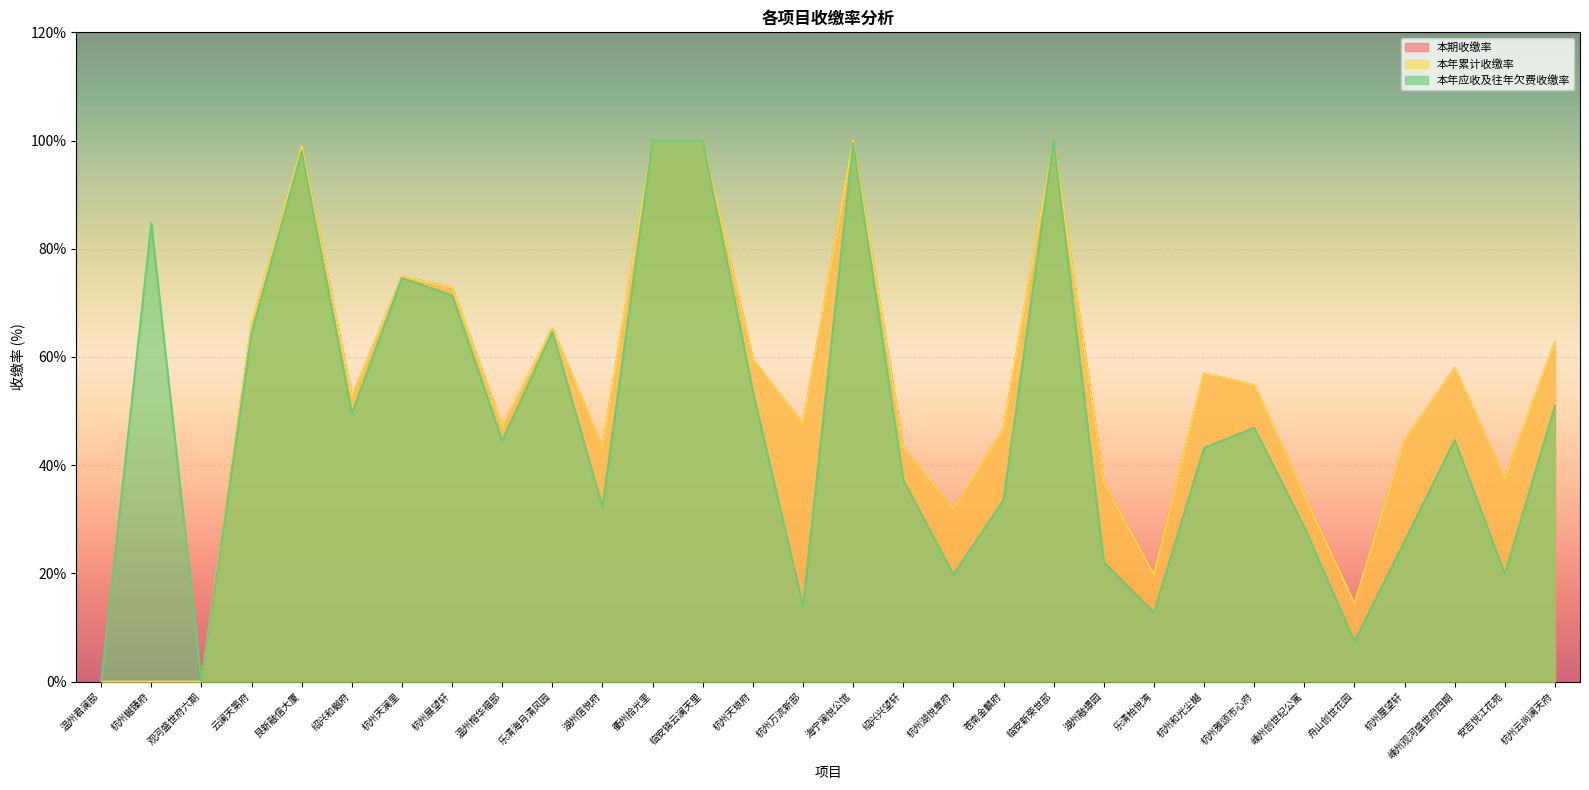

Which series has the largest total across all categories?

本期收缴率